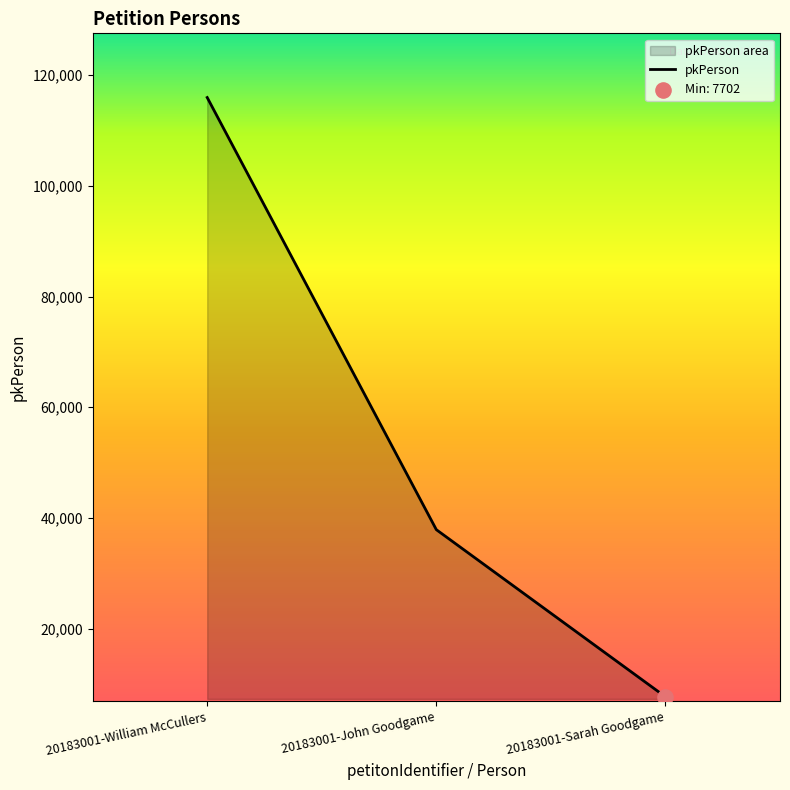

Which has a higher value, 20183001-William McCullers or 20183001-John Goodgame?

20183001-William McCullers